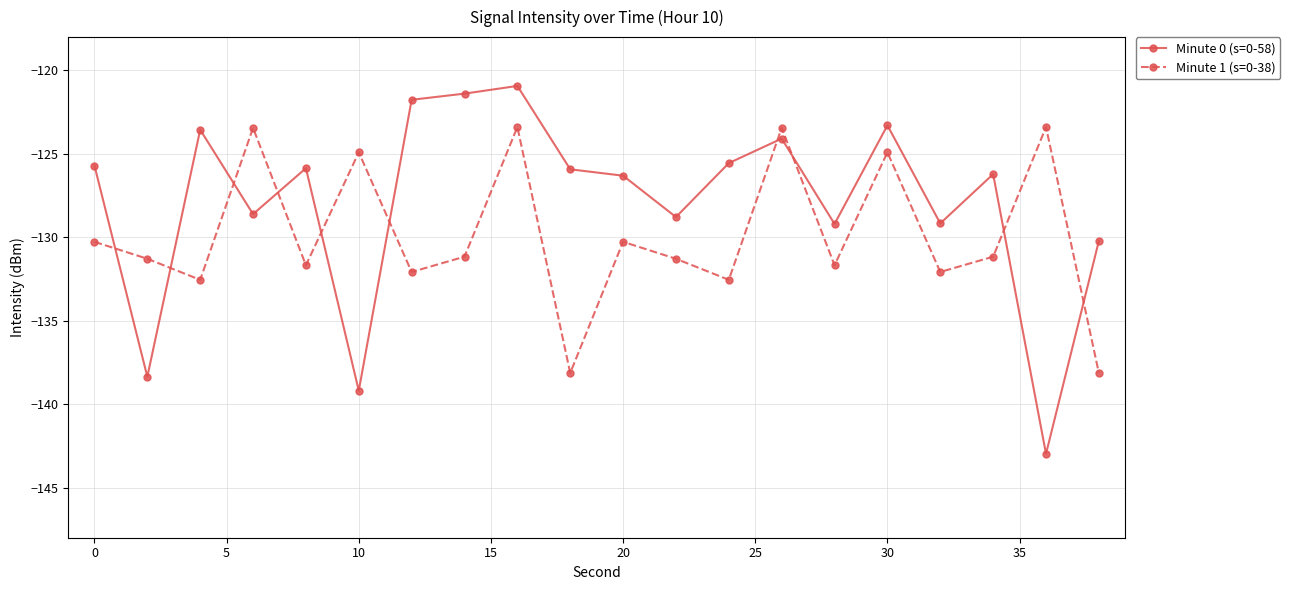

What is the value of the Minute 1 (s=0-38) point at the 2nd from the left?

-131.3